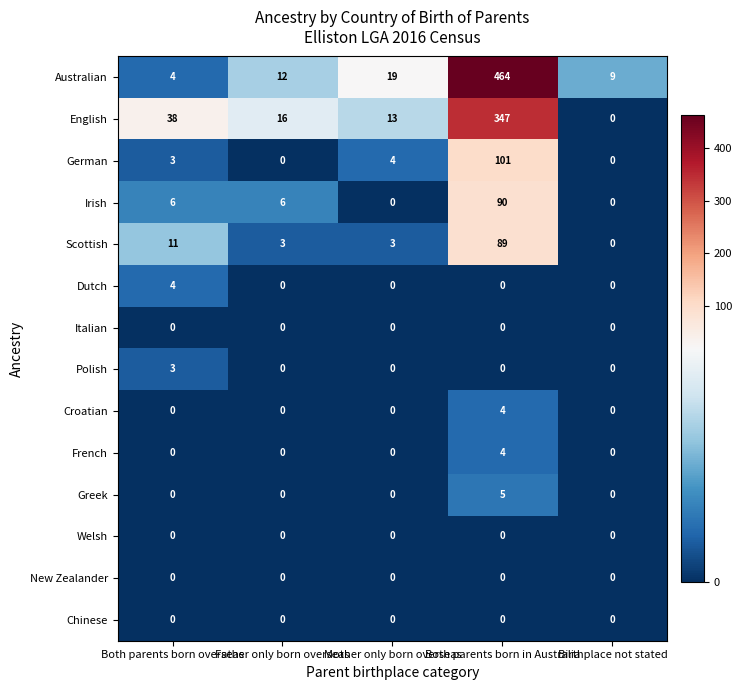

What is the difference between the second highest and second lowest values in the English series?

25